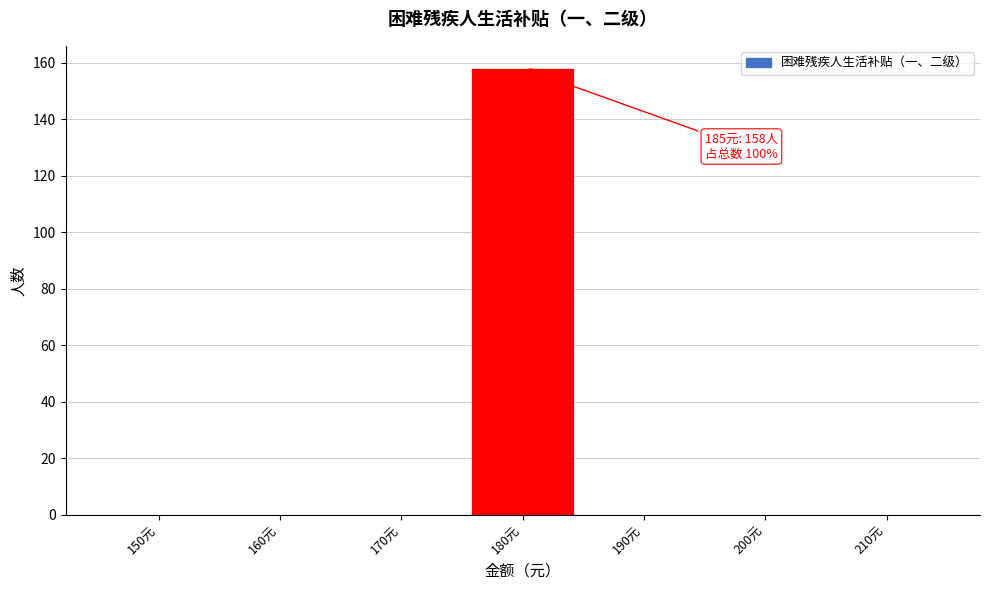

Reading right to left, extract all data points from this chart.

210元=0	200元=0	190元=0	180元=158	170元=0	160元=0	150元=0